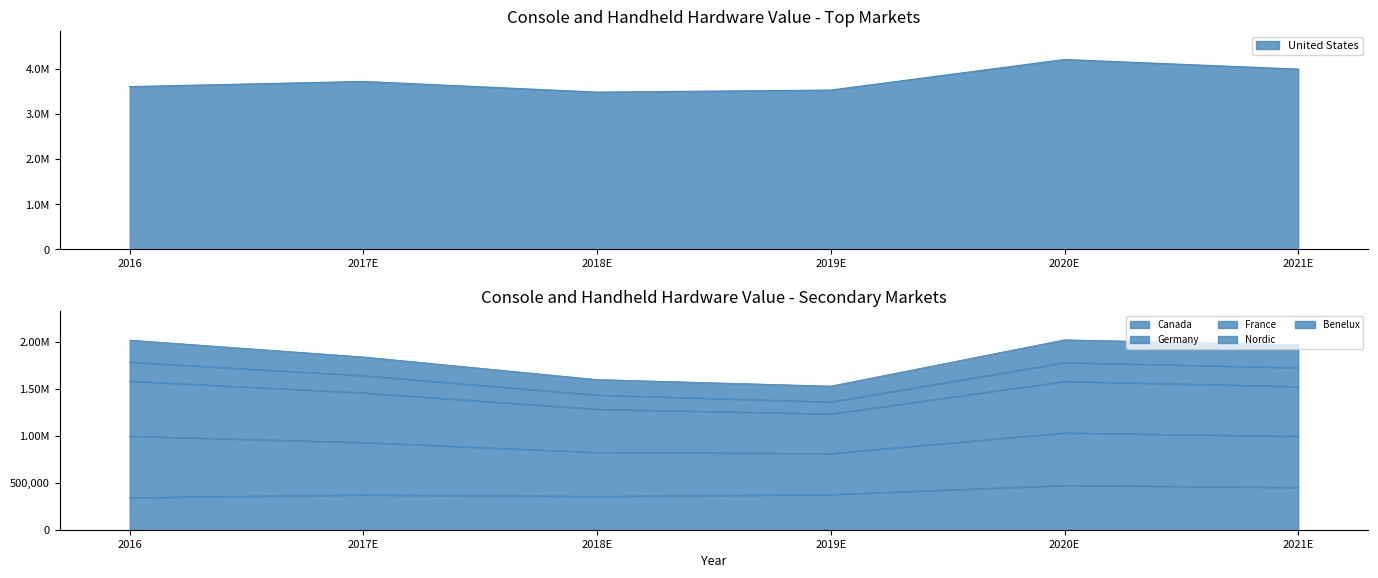

Which has a higher value, 2019E or 2017E?

2017E